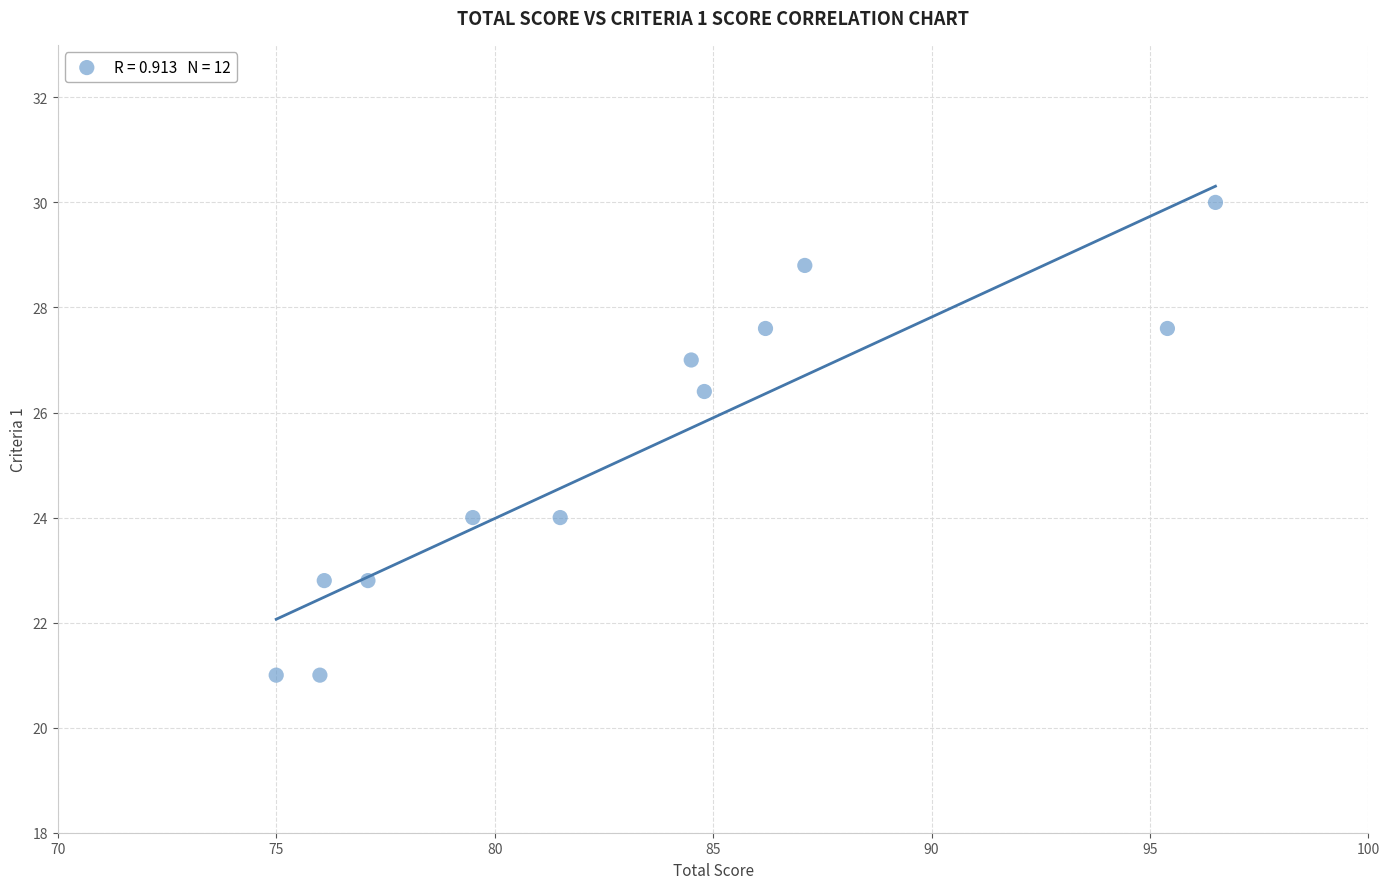

What is the average X value?

83.3